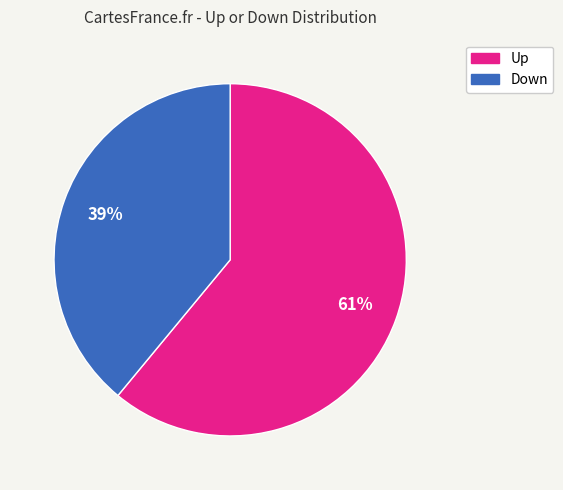

Does any single category account for the majority?

Yes